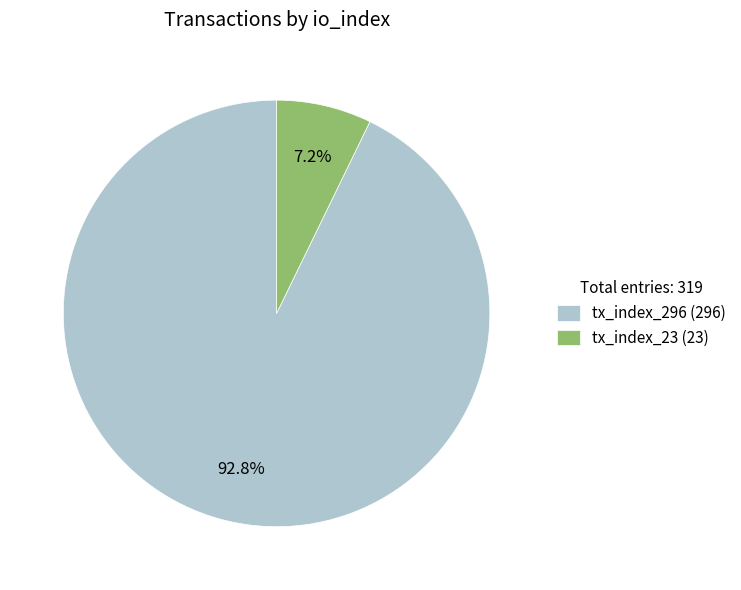

Do tx_index_23 and tx_index_296 together represent more than half of the pie?

Yes